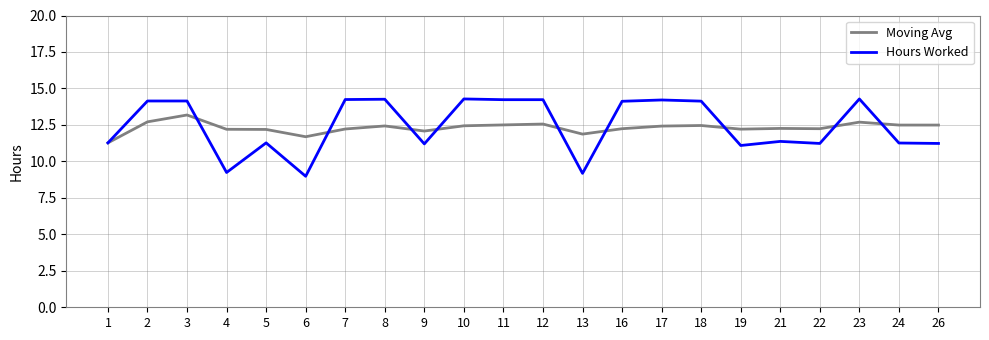

What is the total value across all series at 5?

23.5